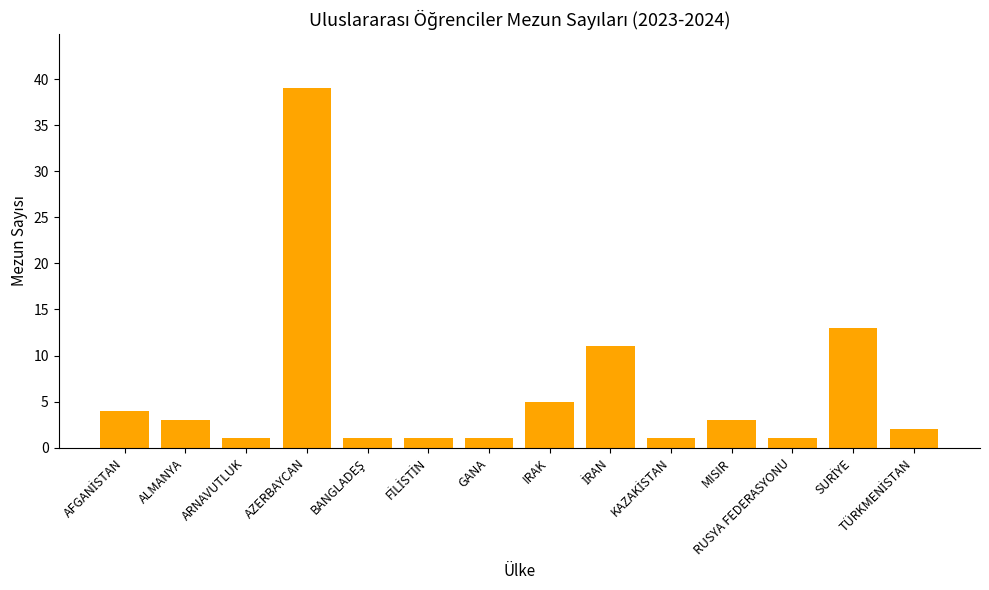

What is the maximum value shown in the chart?

39